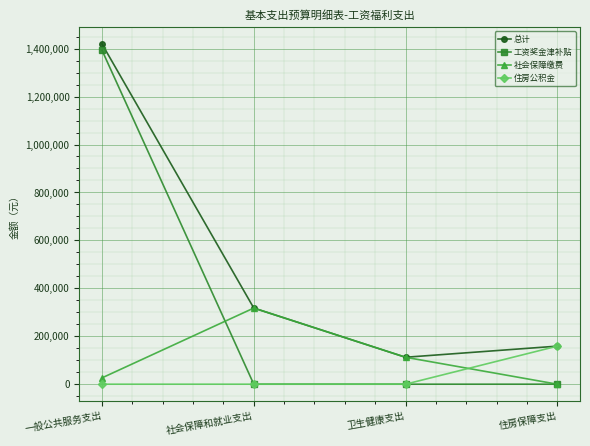

At which label is 总计 closest to 765795?

社会保障和就业支出